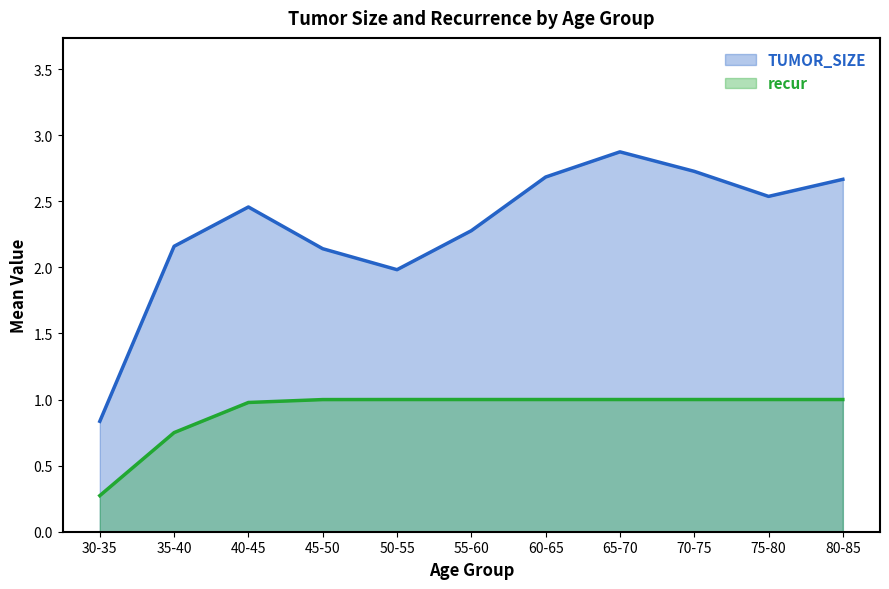

True or false: TUMOR_SIZE and recur intersect in this chart.

False